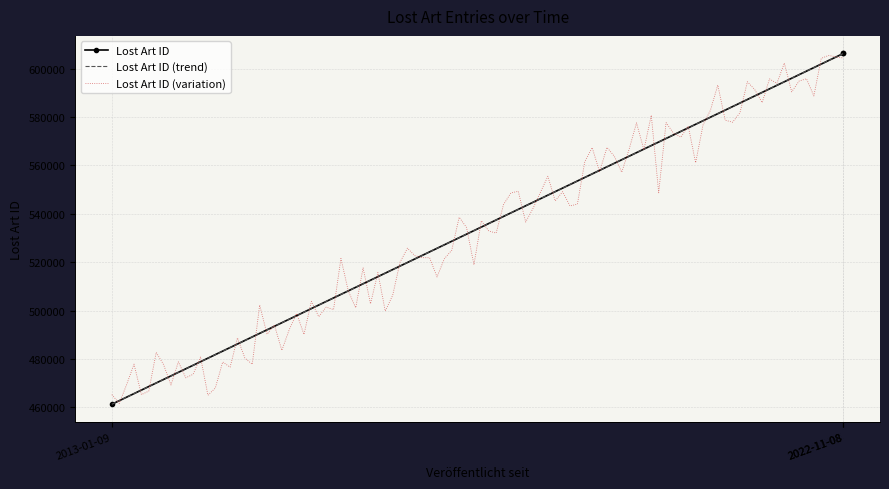

At which category does the chart reach its minimum across all series?

2013-01-09